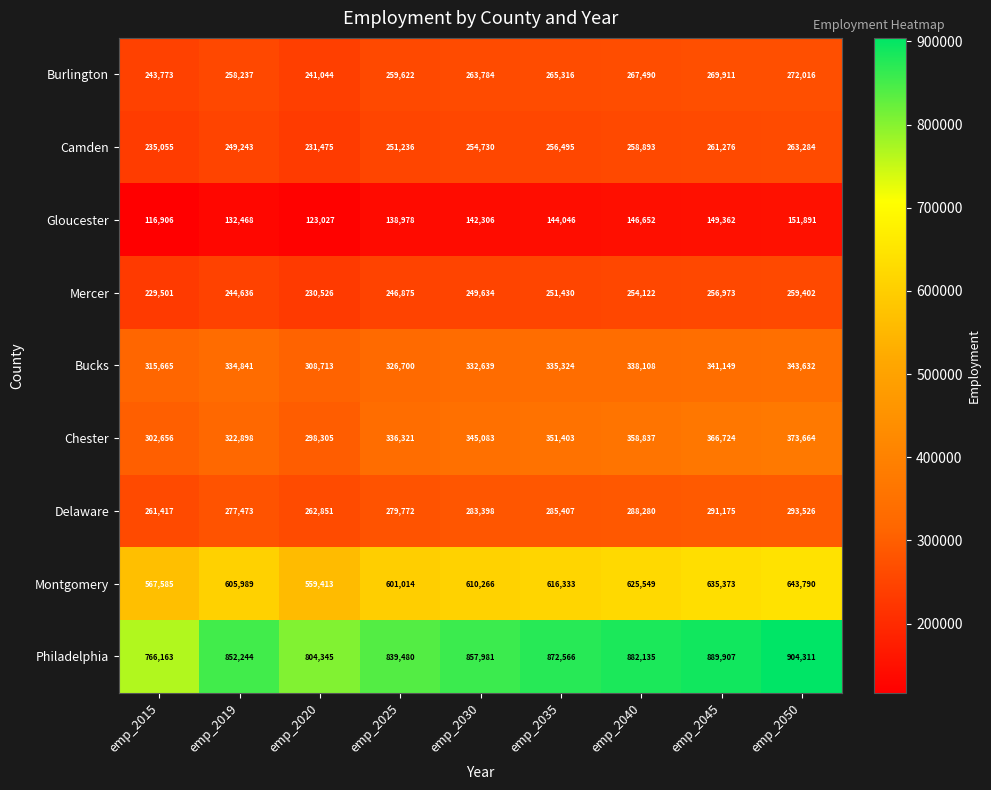

How many series are shown in this chart?

9